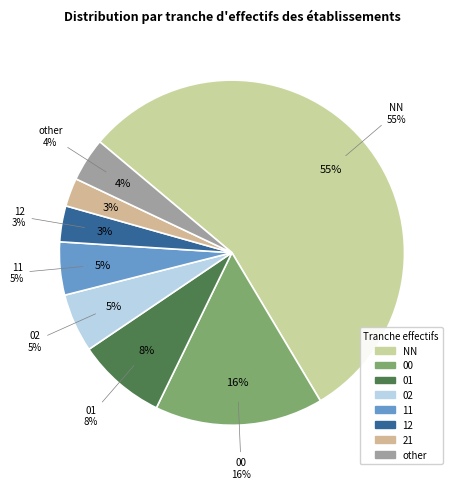

How many slices are in this pie chart?

8